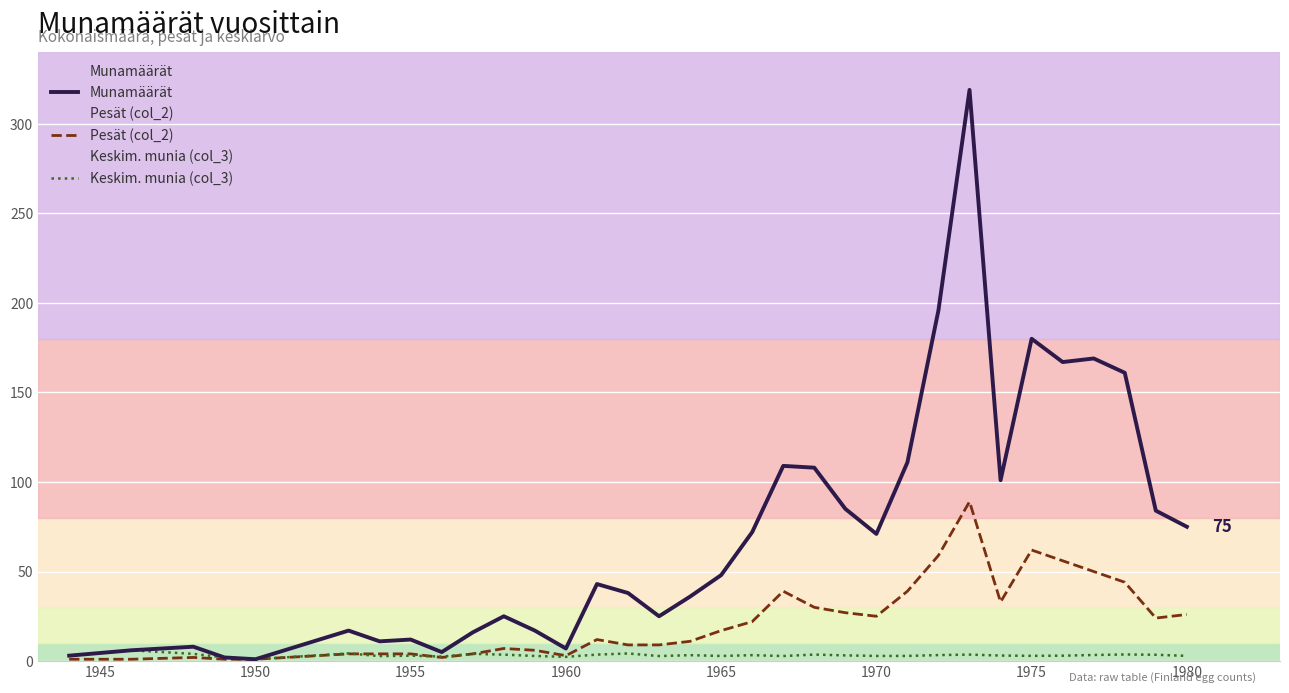

The Keskim. munia (col_3) series shows 2.9 at 1980. True or false?

True